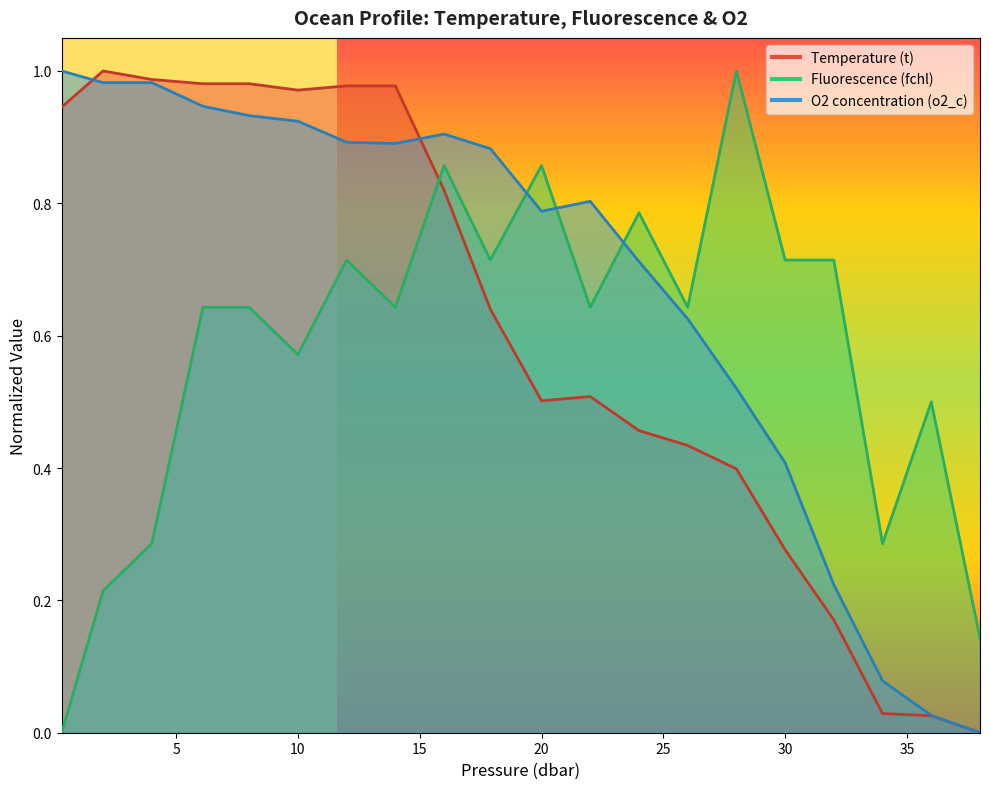

List the series in order of their overall mean, lowest first.

fchl, t, o2_c